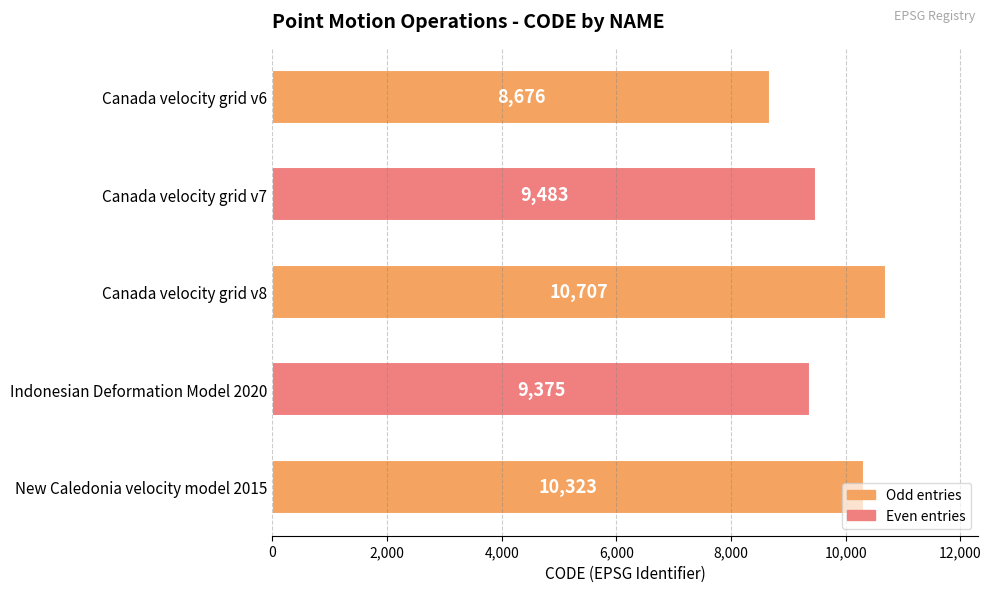

What is the minimum value shown in the chart?

8676